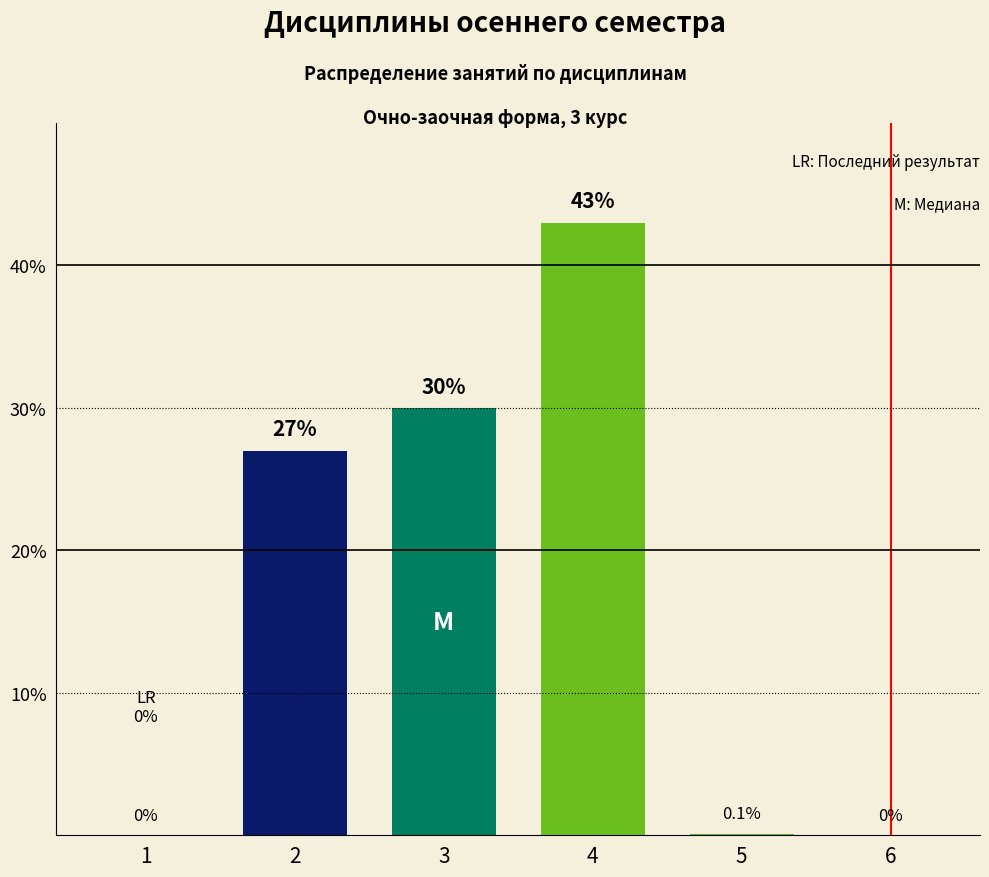

The value at 5 is 0.1. True or false?

True